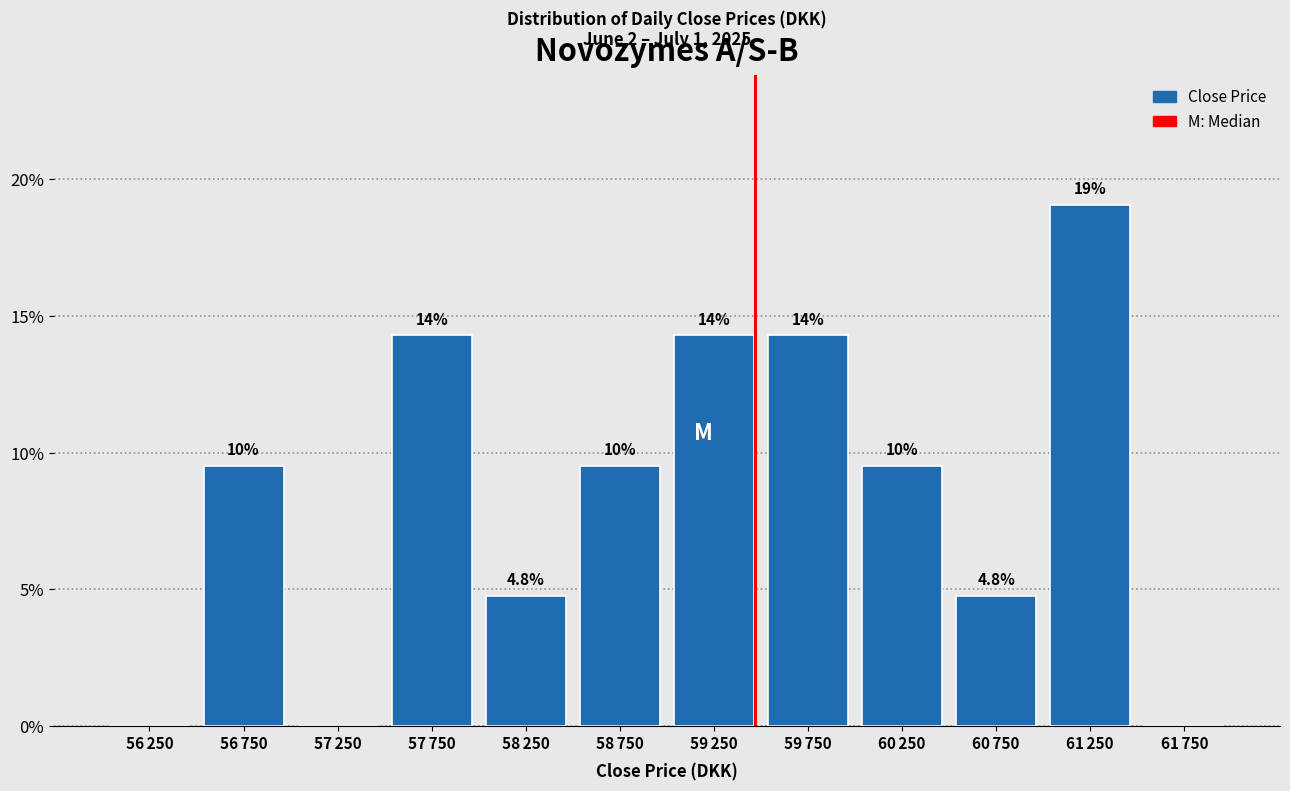

Are the bars horizontal?

No